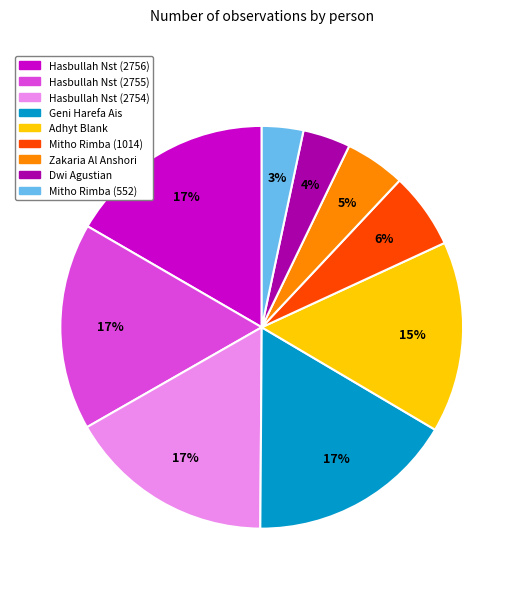

How many segments does this pie chart have?

9